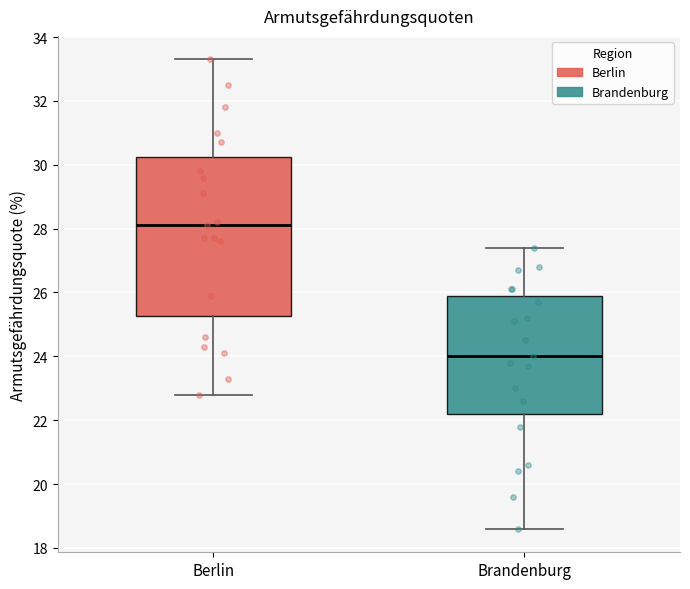

Reading left to right, transcribe this box plot: for each box, give where its median line is, the range the box spans, and where its two whiskers end, as read against the y-axis. The values are not printed on the chart, so give them approximately, as read against the axis.

Berlin: median 28.2, box 25.2 to 30.2, whiskers 22.8 to 33.4
Brandenburg: median 24.0, box 22.2 to 26.0, whiskers 18.6 to 27.4